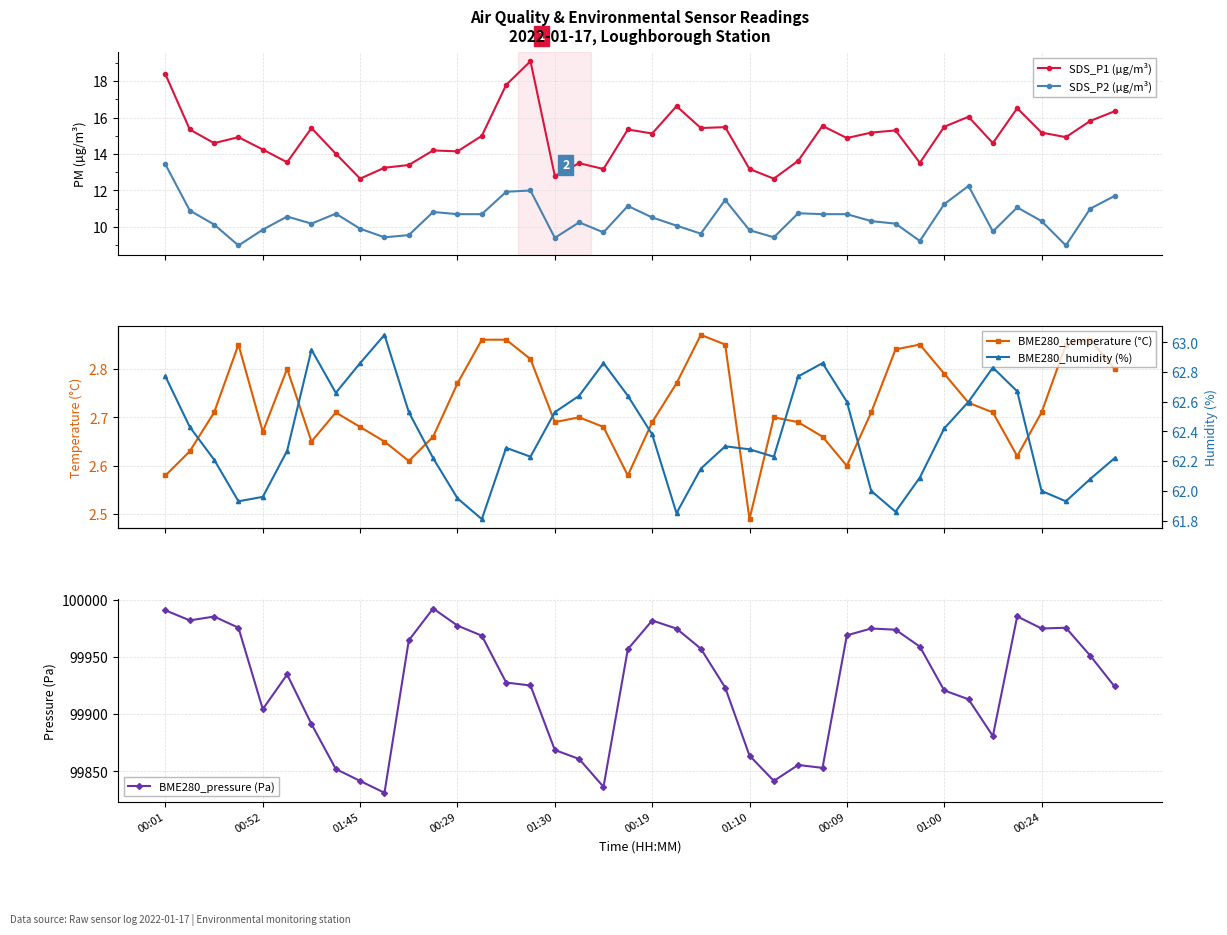

Reading right to left, extract all data points from this chart.

SDS_P1 (µg/m³): 16.4	15.8	14.9	15.2	16.5	14.6	16.1	15.5	13.5	15.3	15.2	14.9	15.6	13.6	12.7	13.2	15.5	15.4	16.6	15.1	15.3	13.2	13.5	12.8	19.1	17.8	15.0	14.2	14.2	13.4	13.2	12.7	14.0	15.4	13.6	14.2	14.9	14.6	15.3	18.4
SDS_P2 (µg/m³): 11.7	11.0	9.0	10.3	11.1	9.8	12.2	11.2	9.2	10.2	10.3	10.7	10.7	10.8	9.4	9.8	11.5	9.6	10.1	10.5	11.2	9.7	10.2	9.4	12.0	11.9	10.7	10.7	10.8	9.6	9.4	9.9	10.7	10.2	10.6	9.8	9.0	10.1	10.9	13.4
BME280_temperature (°C): 2.8	2.9	2.9	2.7	2.6	2.7	2.7	2.8	2.9	2.8	2.7	2.6	2.7	2.7	2.7	2.5	2.9	2.9	2.8	2.7	2.6	2.7	2.7	2.7	2.8	2.9	2.9	2.8	2.7	2.6	2.6	2.7	2.7	2.6	2.8	2.7	2.9	2.7	2.6	2.6
BME280_pressure (Pa): 99924.3	99951.3	99975.7	99975.1	99985.7	99880.8	99913.1	99920.8	99959.2	99974.0	99975.1	99969.1	99853.0	99855.6	99841.6	99863.7	99923.4	99957.4	99975.0	99982.1	99956.9	99836.4	99860.8	99868.7	99925.2	99927.7	99968.8	99977.6	99992.6	99964.7	99831.2	99841.6	99852.0	99891.4	99934.8	99904.4	99975.7	99985.5	99982.2	99990.9
BME280_humidity (%): 62.2	62.1	61.9	62.0	62.7	62.8	62.6	62.4	62.1	61.9	62.0	62.6	62.9	62.8	62.2	62.3	62.3	62.1	61.9	62.4	62.6	62.9	62.6	62.5	62.2	62.3	61.8	62.0	62.2	62.5	63.0	62.9	62.7	63.0	62.3	62.0	61.9	62.2	62.4	62.8